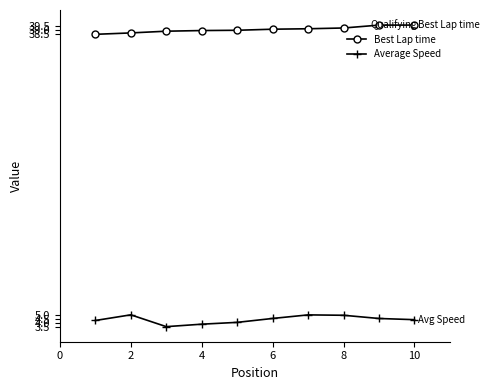

What is the difference between the maximum and minimum values in the Average Speed series?

1.4